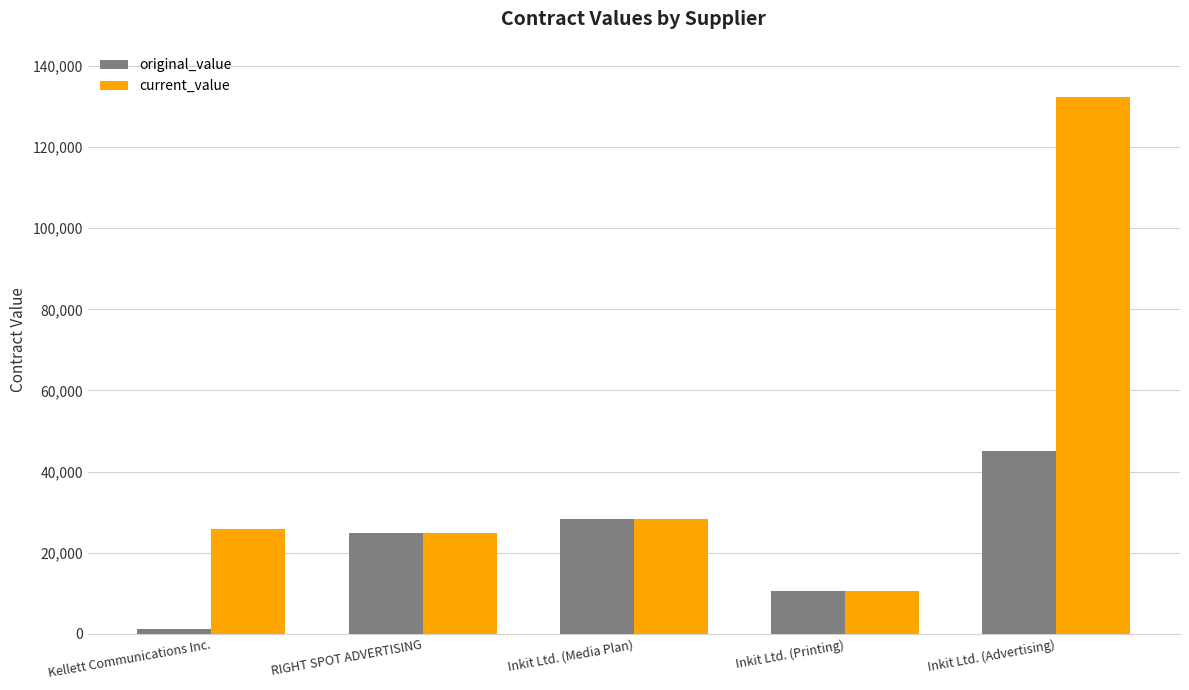

List the labels in order of original_value value, smallest first.

Kellett Communications Inc., Inkit Ltd. (Printing), RIGHT SPOT ADVERTISING, Inkit Ltd. (Media Plan), Inkit Ltd. (Advertising)